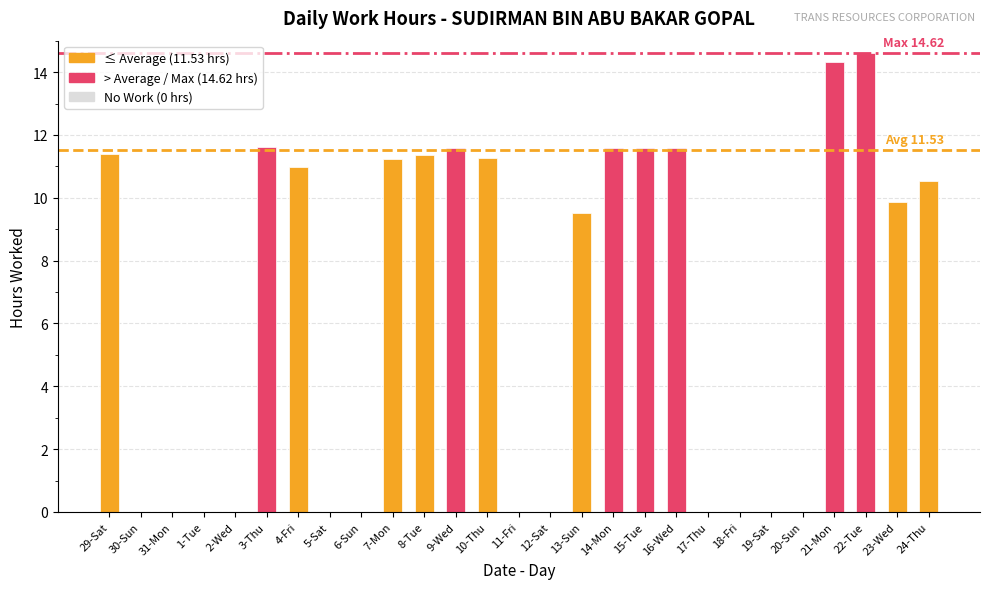

What is the greatest value displayed?

14.6